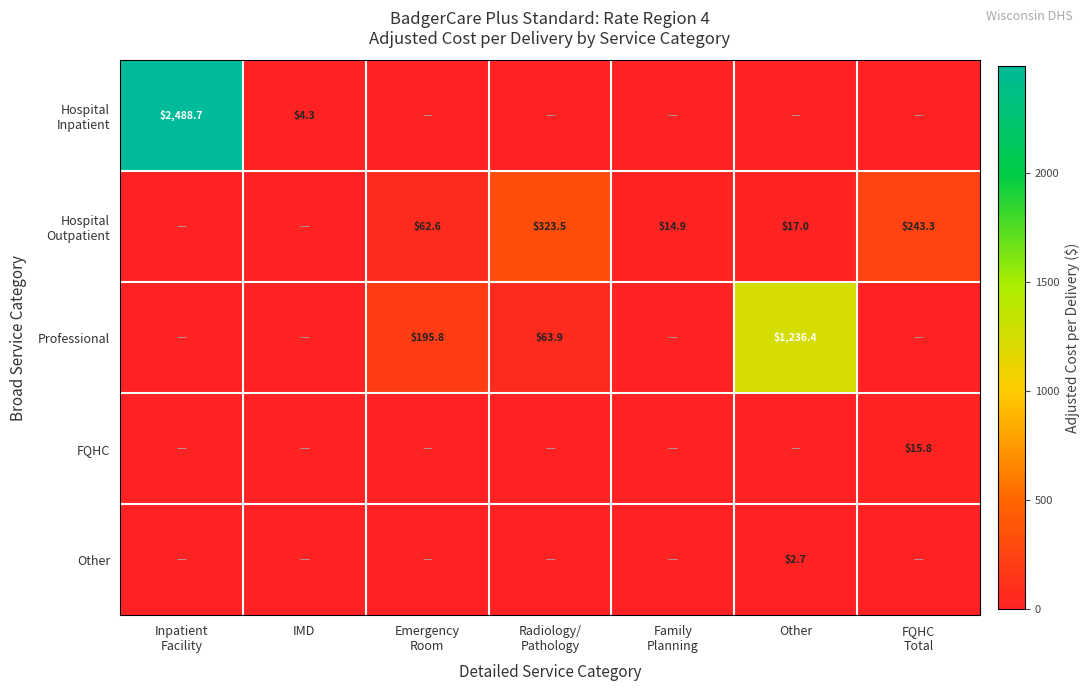

At which category does the chart reach its peak across all series?

Inpatient
Facility